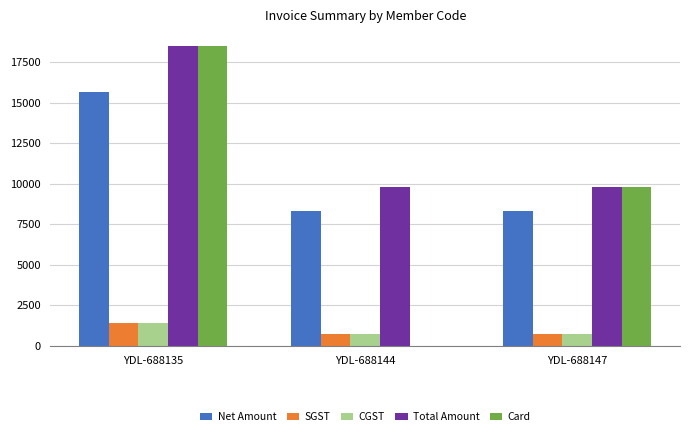

Which series changed the most between YDL-688135 and YDL-688144?

Card